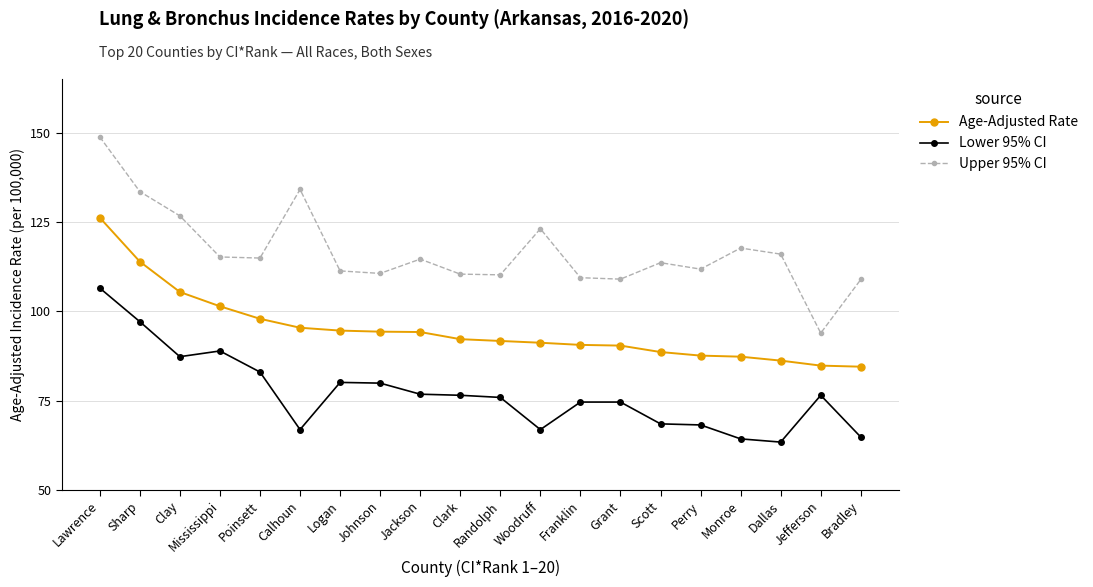

What is the difference between the highest and lowest values at Dallas?

52.6